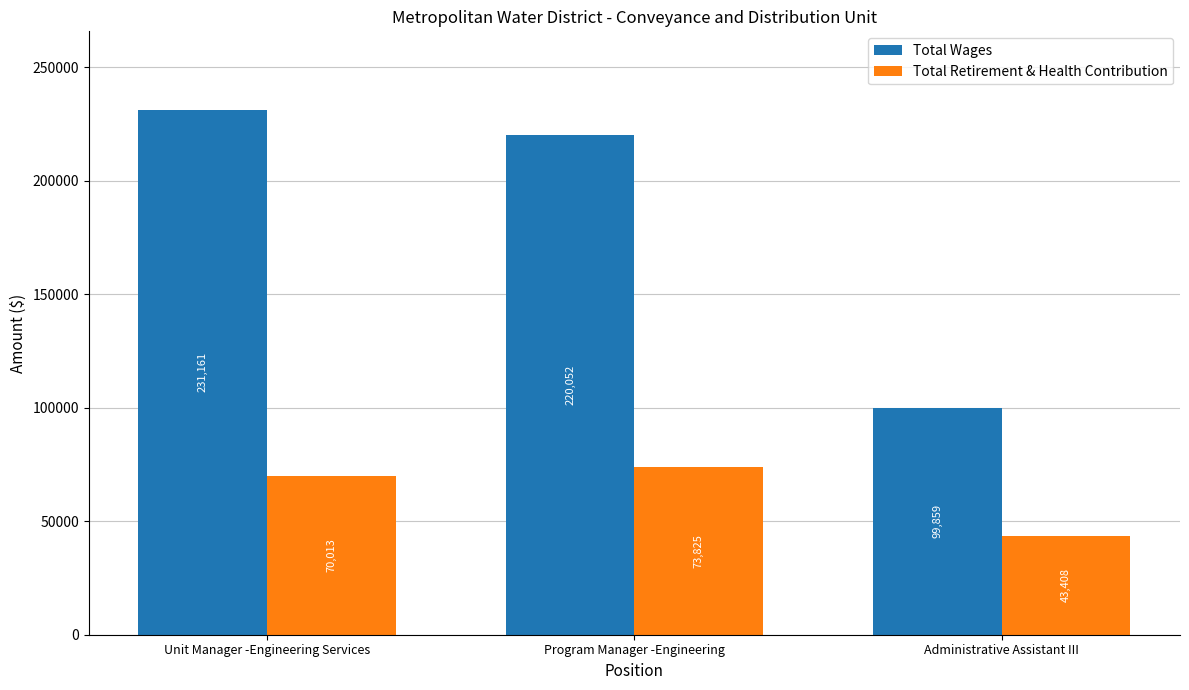

Reading left to right, extract all data points from this chart.

Total Wages: Unit Manager -Engineering Services=231161	Program Manager -Engineering=220052	Administrative Assistant III=99859
Total Retirement & Health Contribution: Unit Manager -Engineering Services=70013	Program Manager -Engineering=73825	Administrative Assistant III=43408